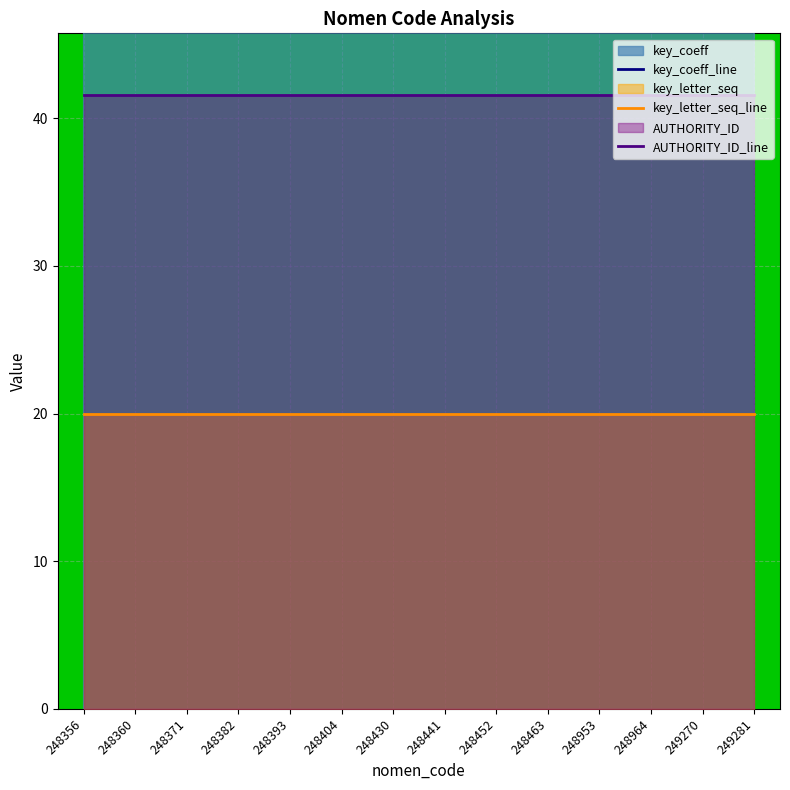

Which series changed the most between 248360 and 248452?

key_coeff_line